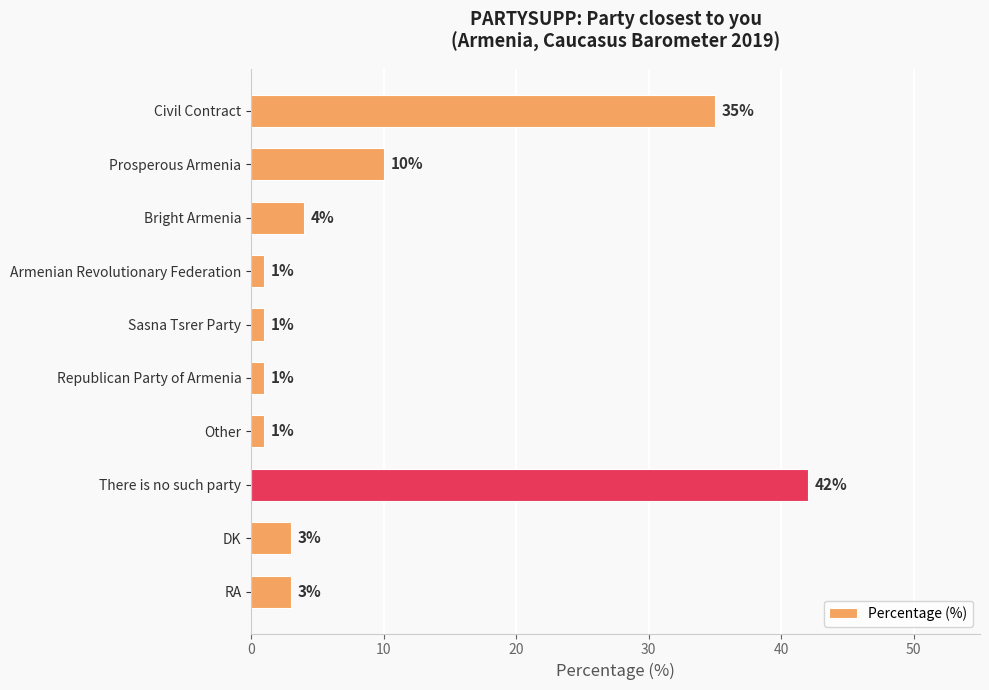

Which has a higher value, Armenian Revolutionary Federation or There is no such party?

There is no such party